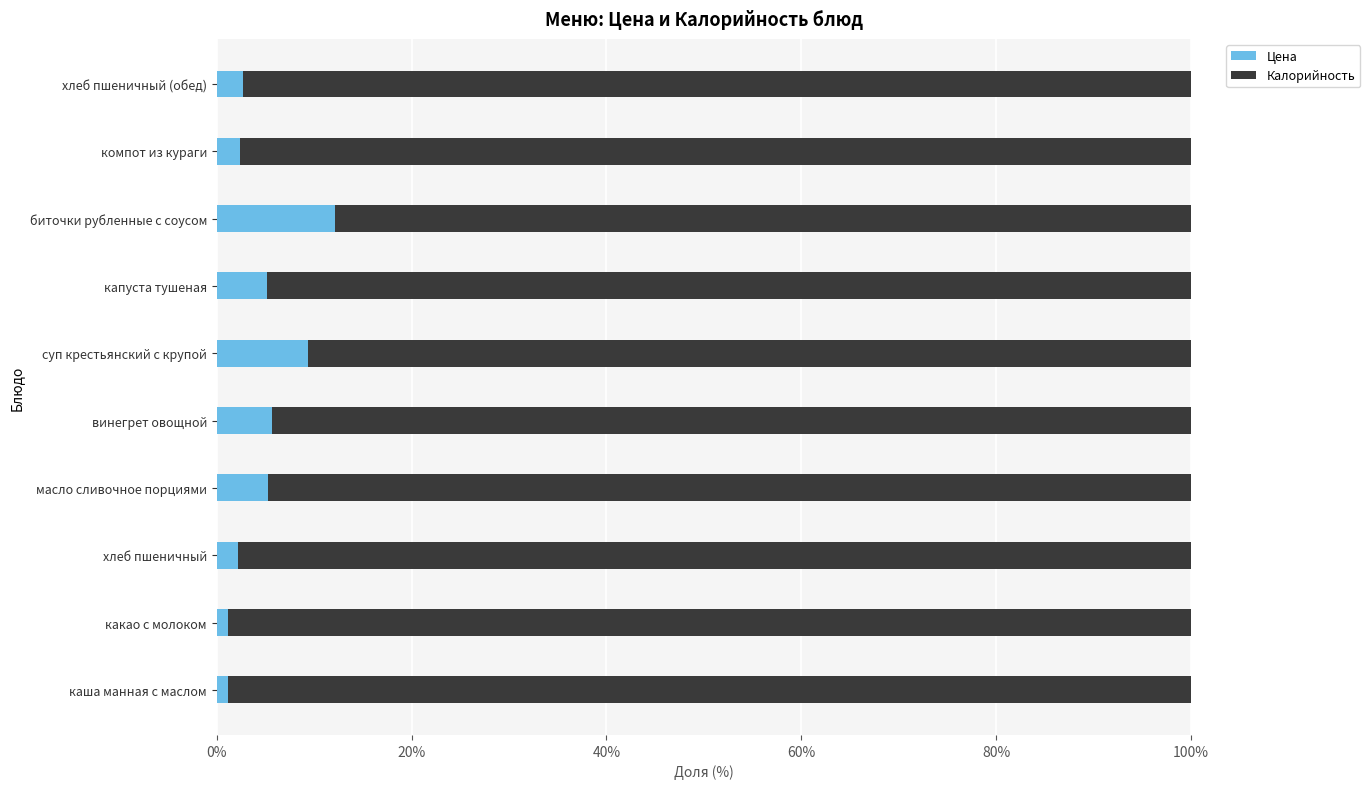

Is it true that Цена equals 8.4 at капуста тушеная?

False